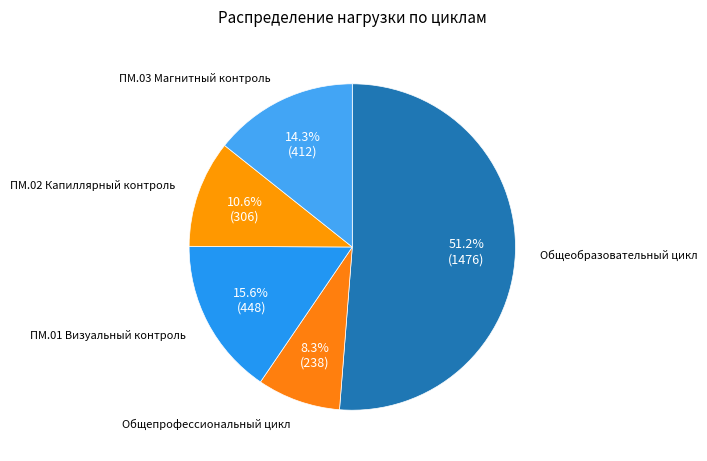

Which slice represents more than half of the pie?

Общеобразовательный цикл